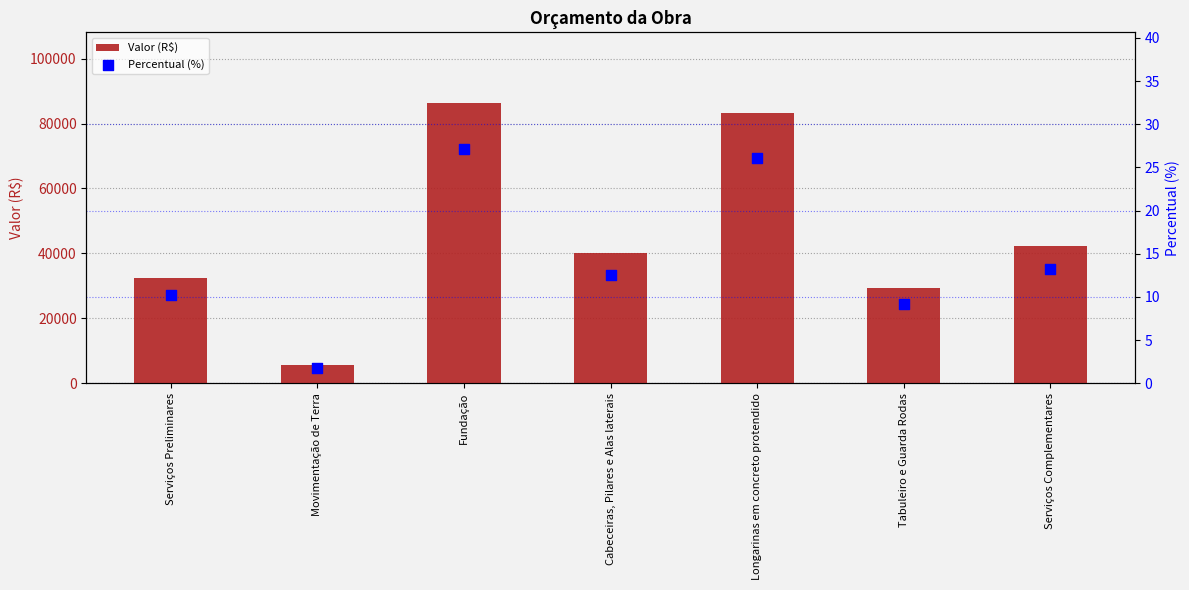

What are all the series names shown in the legend?

Valor (R$), Percentual (%)